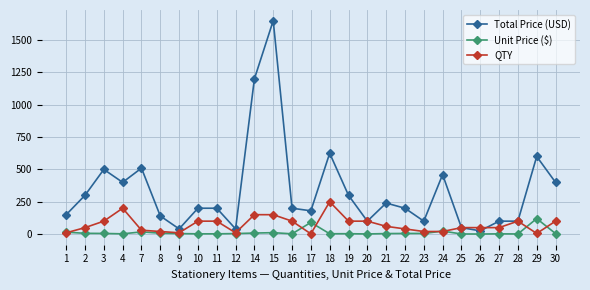

At how many categories does at least one series exceed 1636?

1